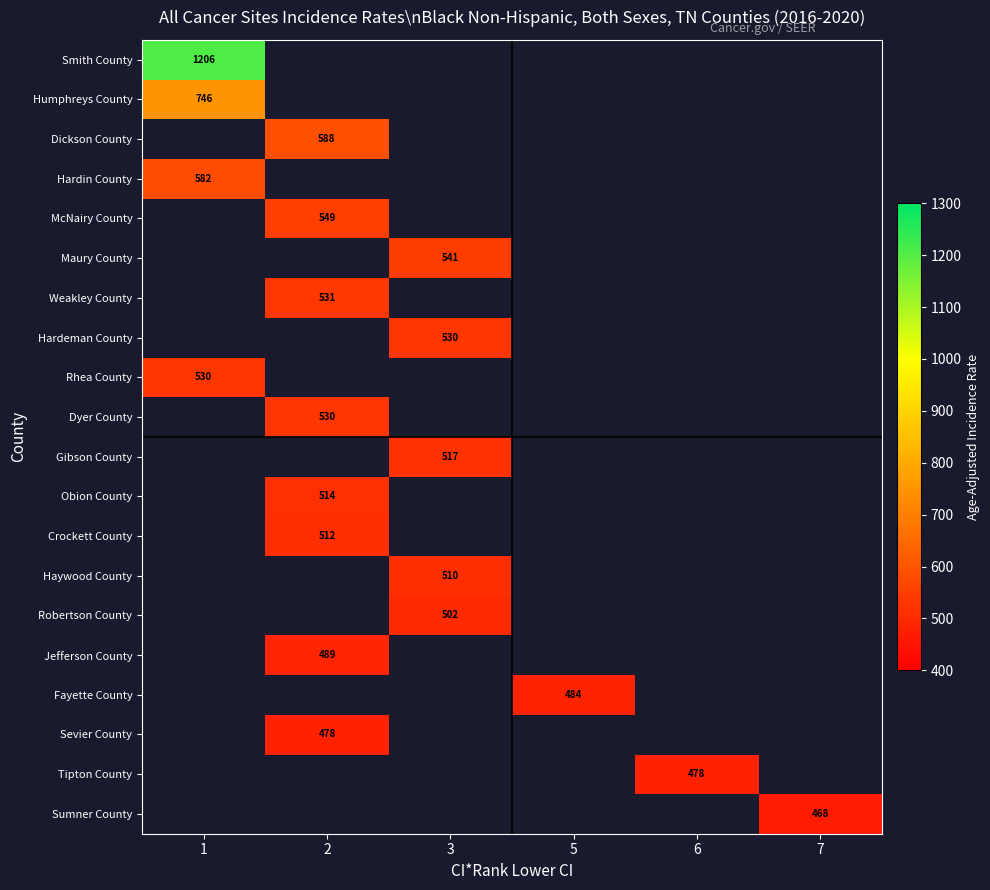

True or false: Jefferson County has a value of 489.0 at 2.

True